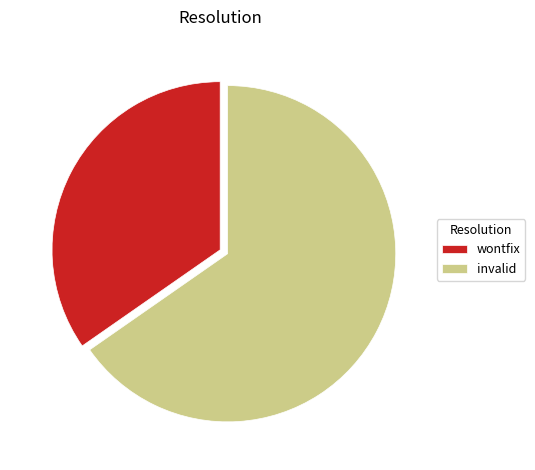

Does invalid account for over 50% of the chart?

Yes